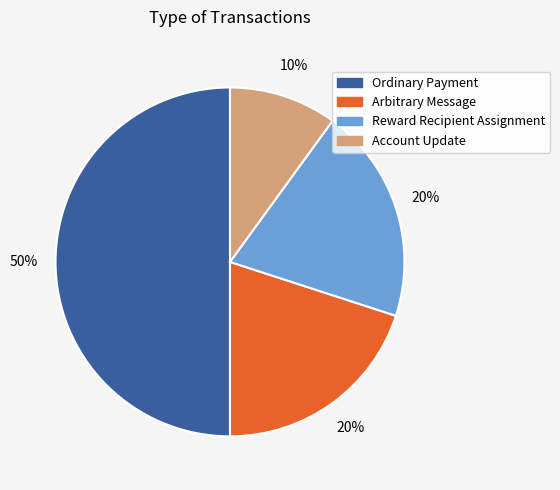

Which has a higher value, Arbitrary Message or Account Update?

Arbitrary Message